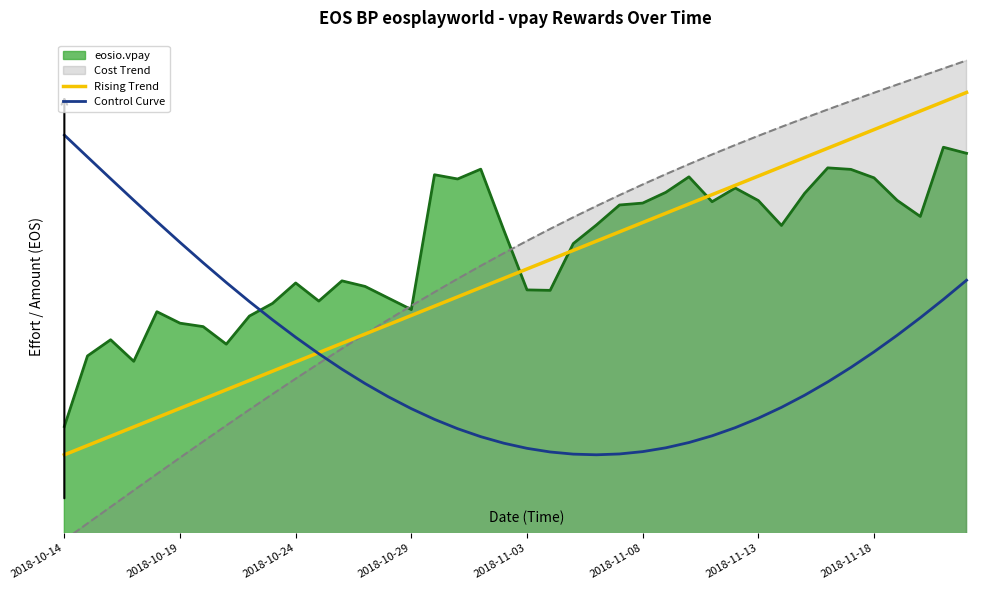

What is the difference between the Control Curve values at 27 and 13?

5.5